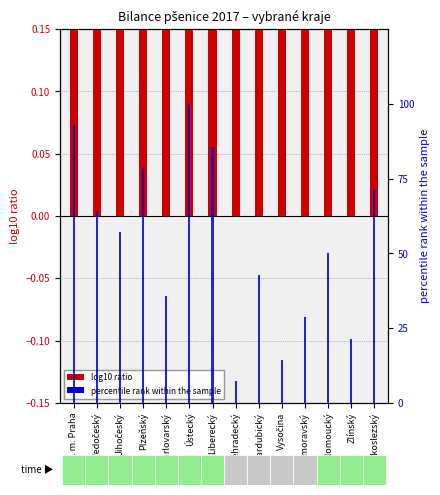

Where is log10 ratio nearest to the value 0?

Královéhradecký